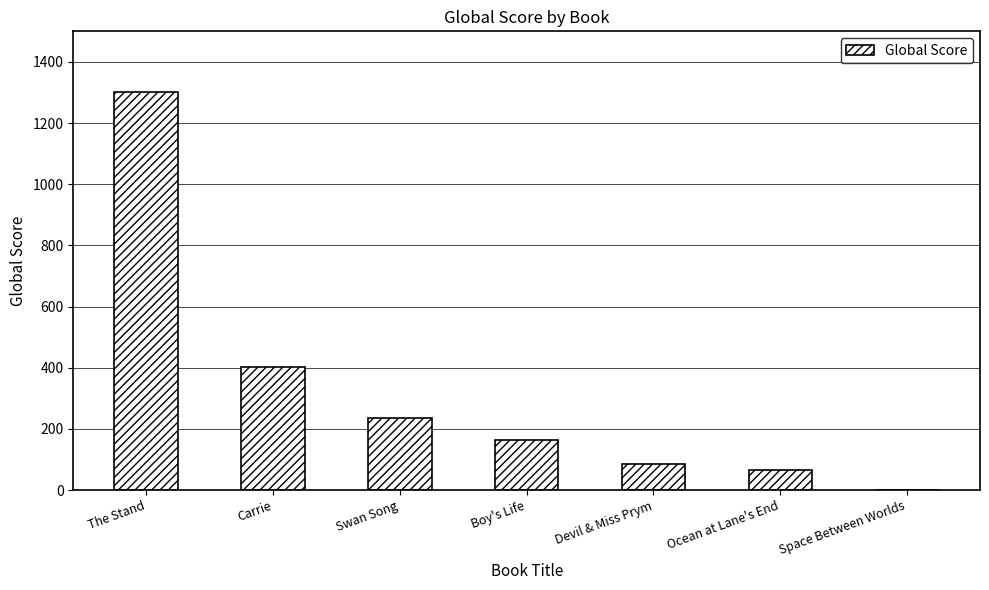

Reading left to right, extract all data points from this chart.

1302	402	237	164	84	67	1